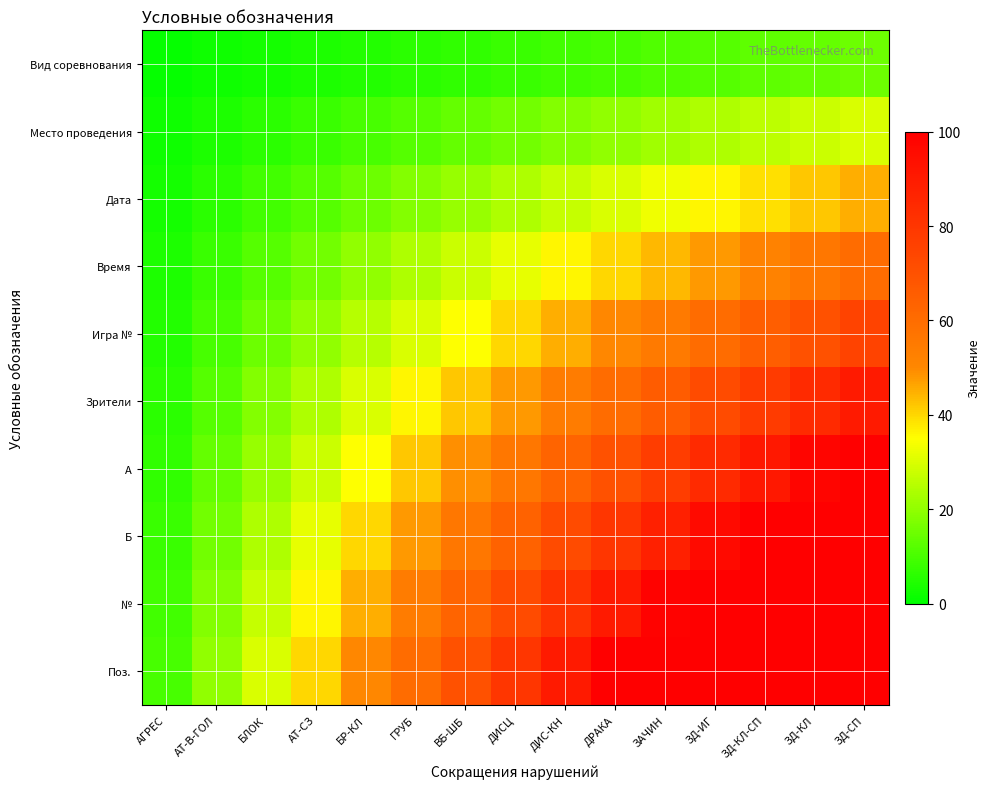

What is the difference between the highest and lowest values at АТ-В-ГОЛ?

18